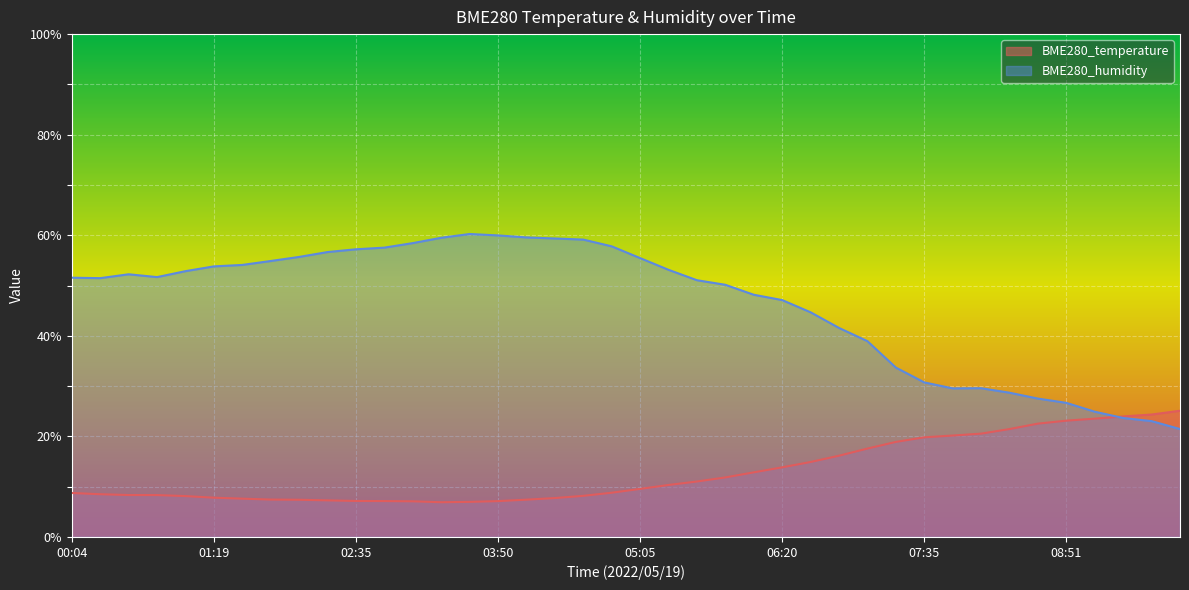

What is the label of the 15th point from the left?

03:35